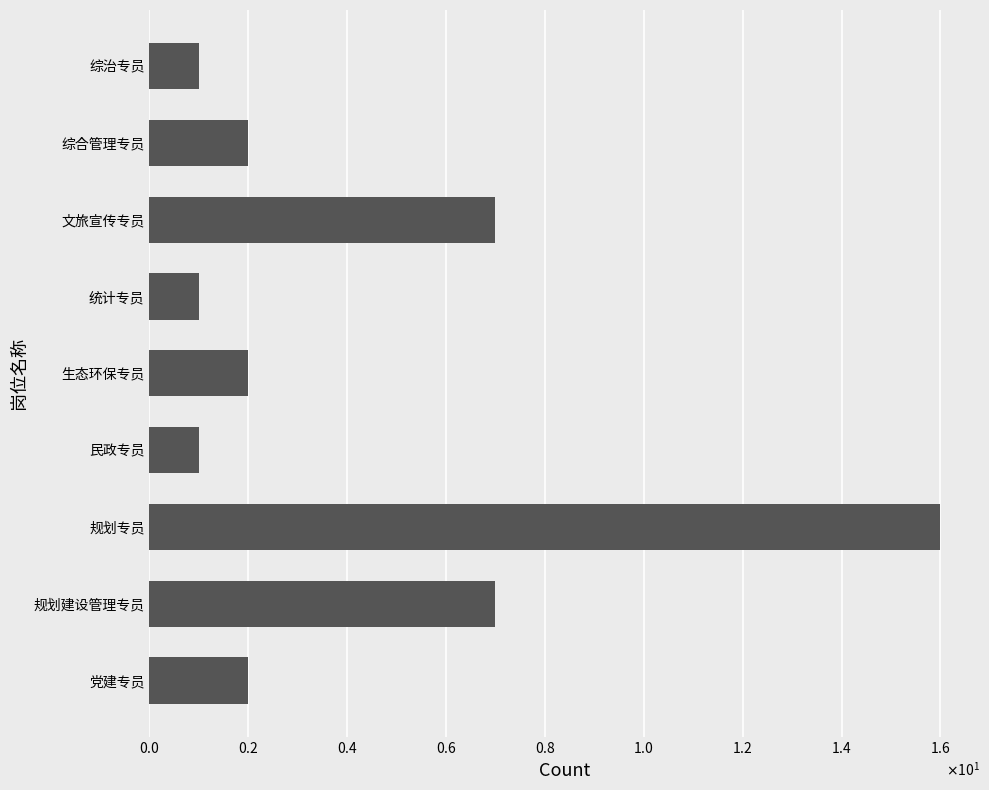

Count the number of categories in the chart.

9